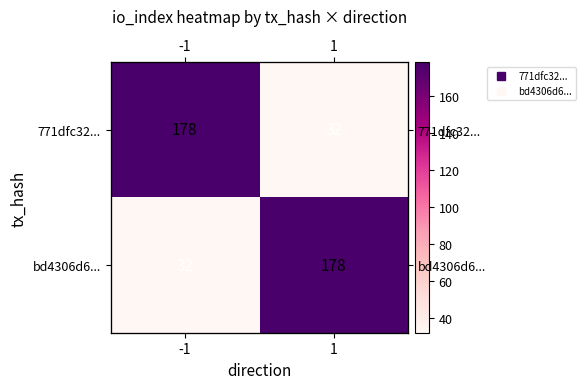

Which label corresponds to the largest value in the chart?

-1